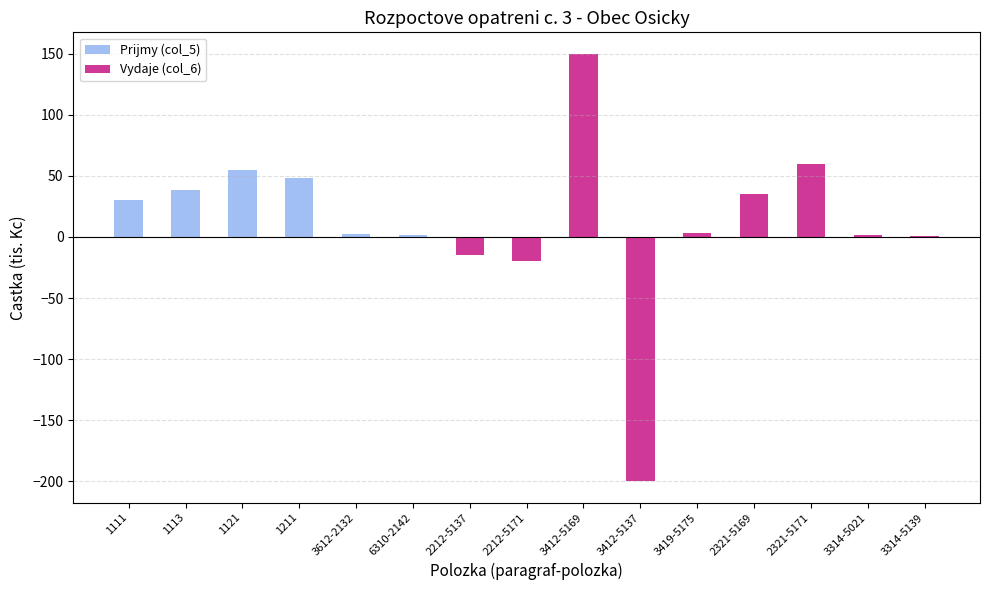

How many distinct data groups are displayed?

2